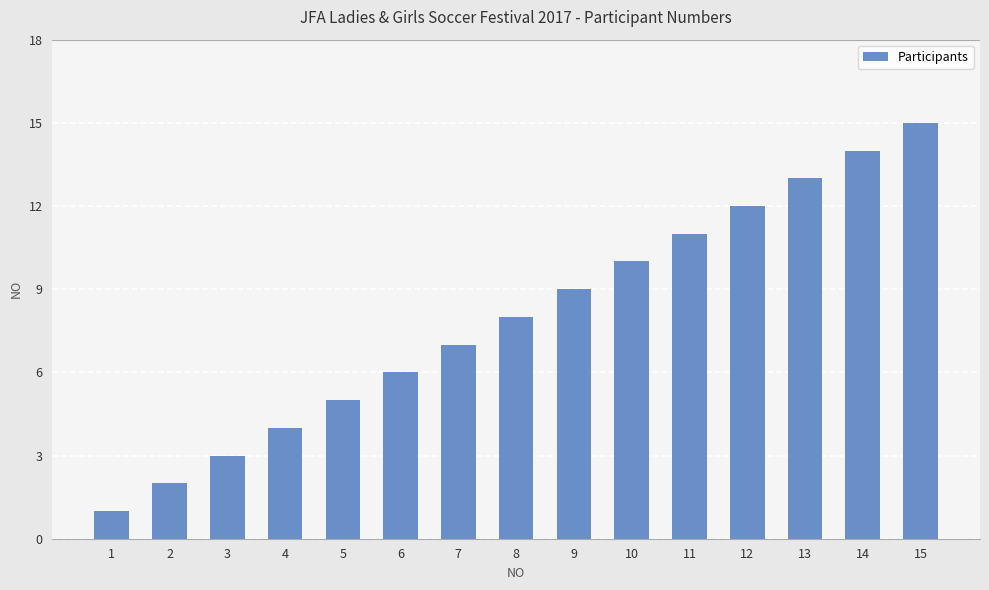

Rank the categories by value from lowest to highest.

1, 2, 3, 4, 5, 6, 7, 8, 9, 10, 11, 12, 13, 14, 15